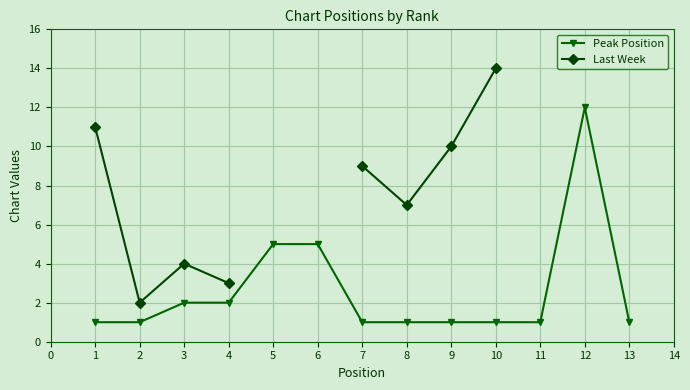

How many data points in Peak Position are above 1?

5